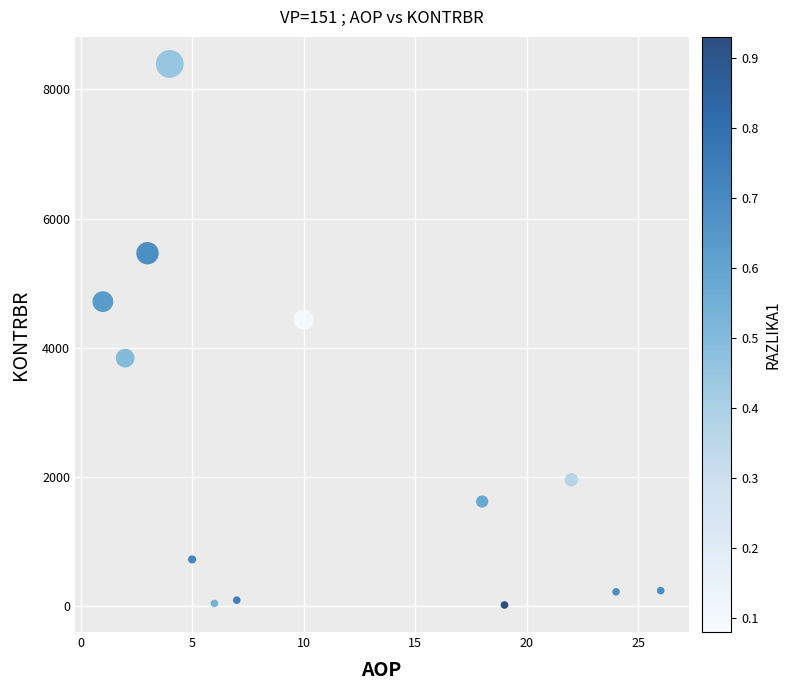

What is the range of X values (max minus min)?

25.0